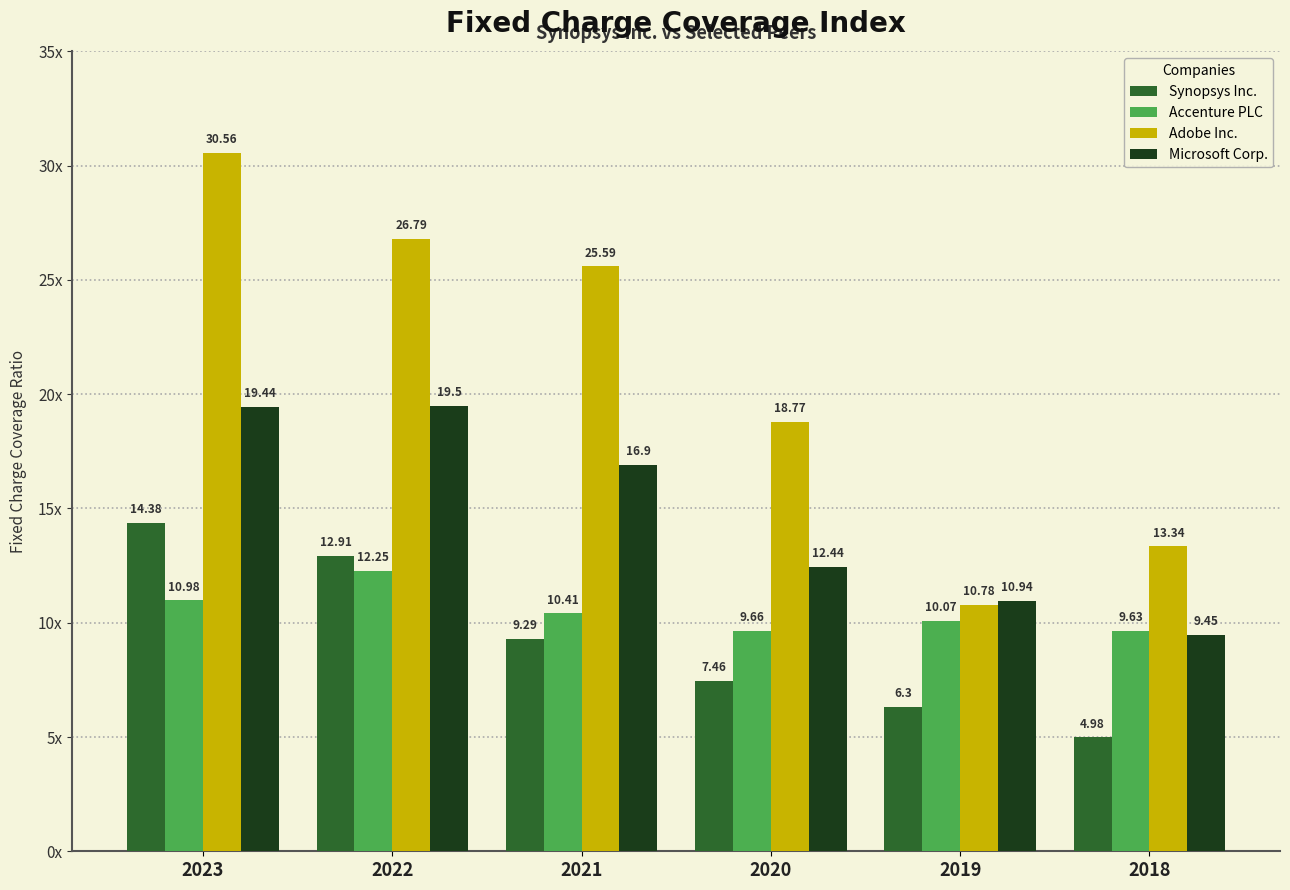

The Adobe Inc. series shows 4.6 at 2020. True or false?

False